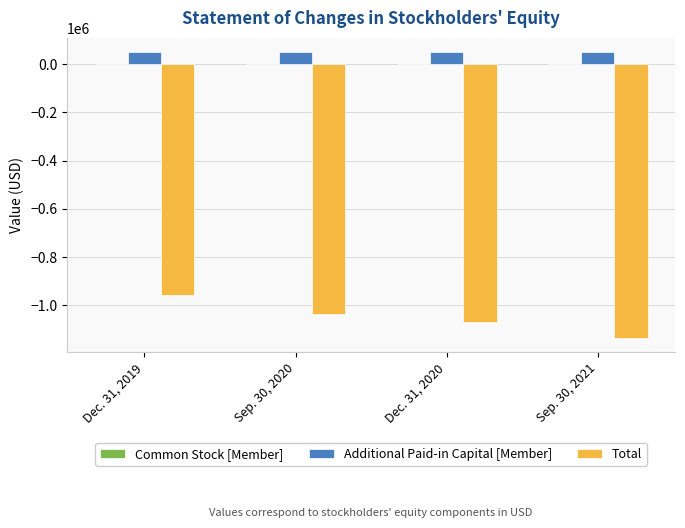

Which category has the highest value in the Total series?

Dec. 31, 2019